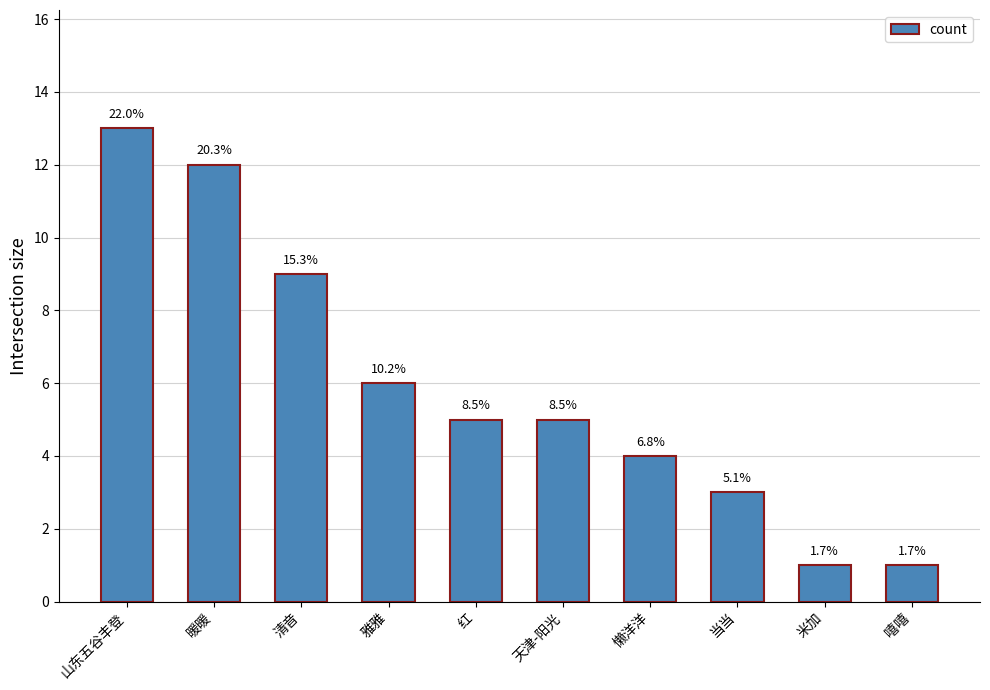

Where does the data first go above 5?

山东五谷丰登